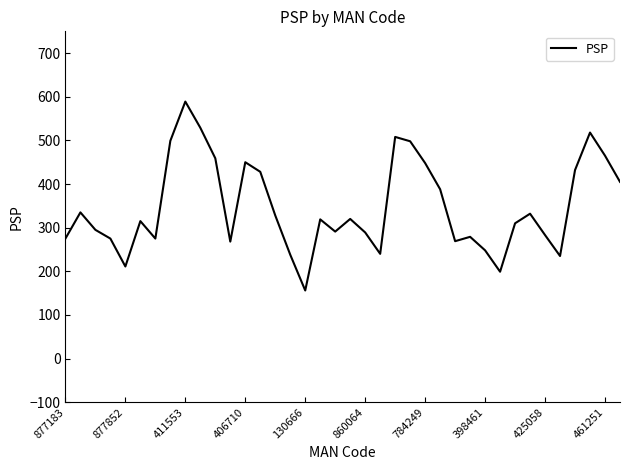

What is the difference between the maximum and minimum values?

433